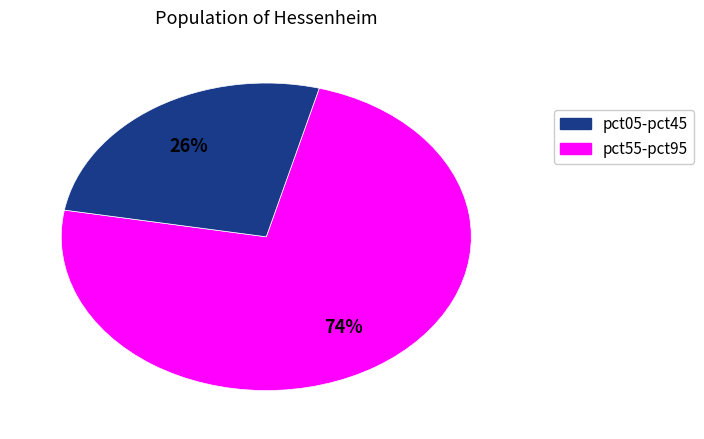

Count the number of slices in the pie.

2